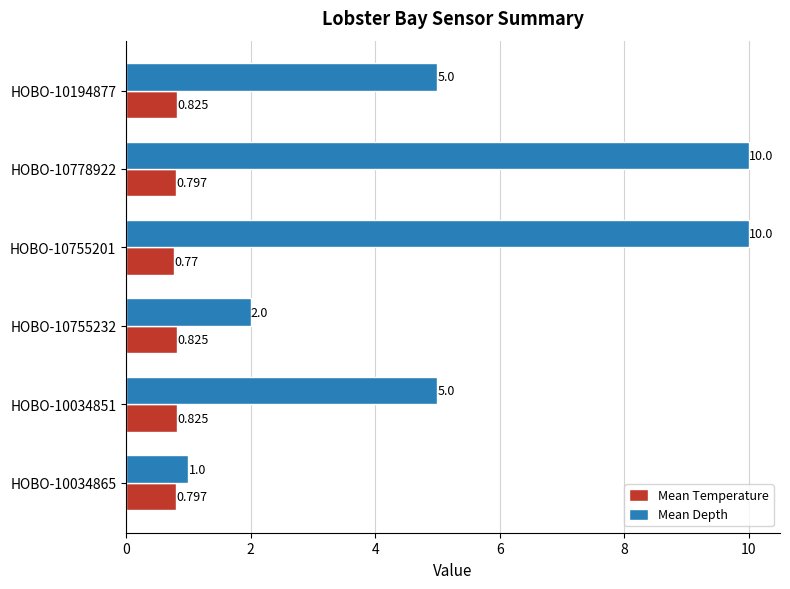

Which series has the largest total across all categories?

Mean Depth